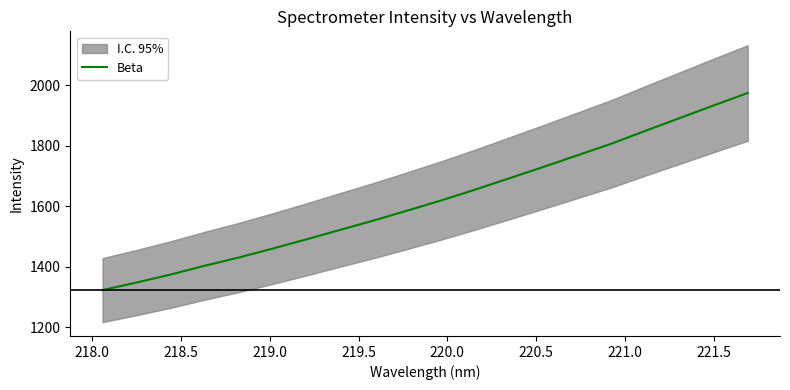

What is the maximum value for Beta?

1974.5